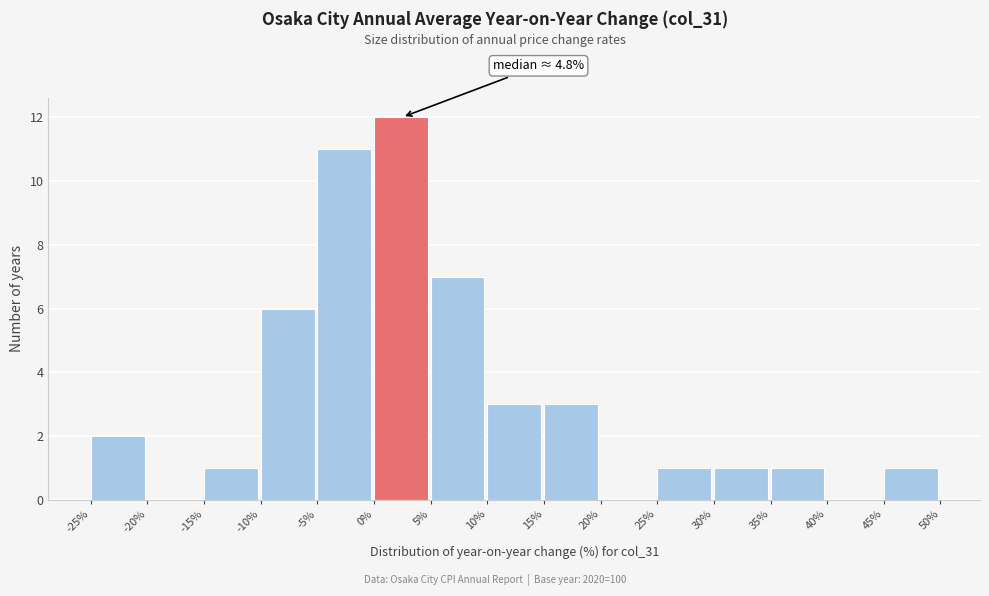

Over which range of the x-axis is the bar tallest?

0% to 5%